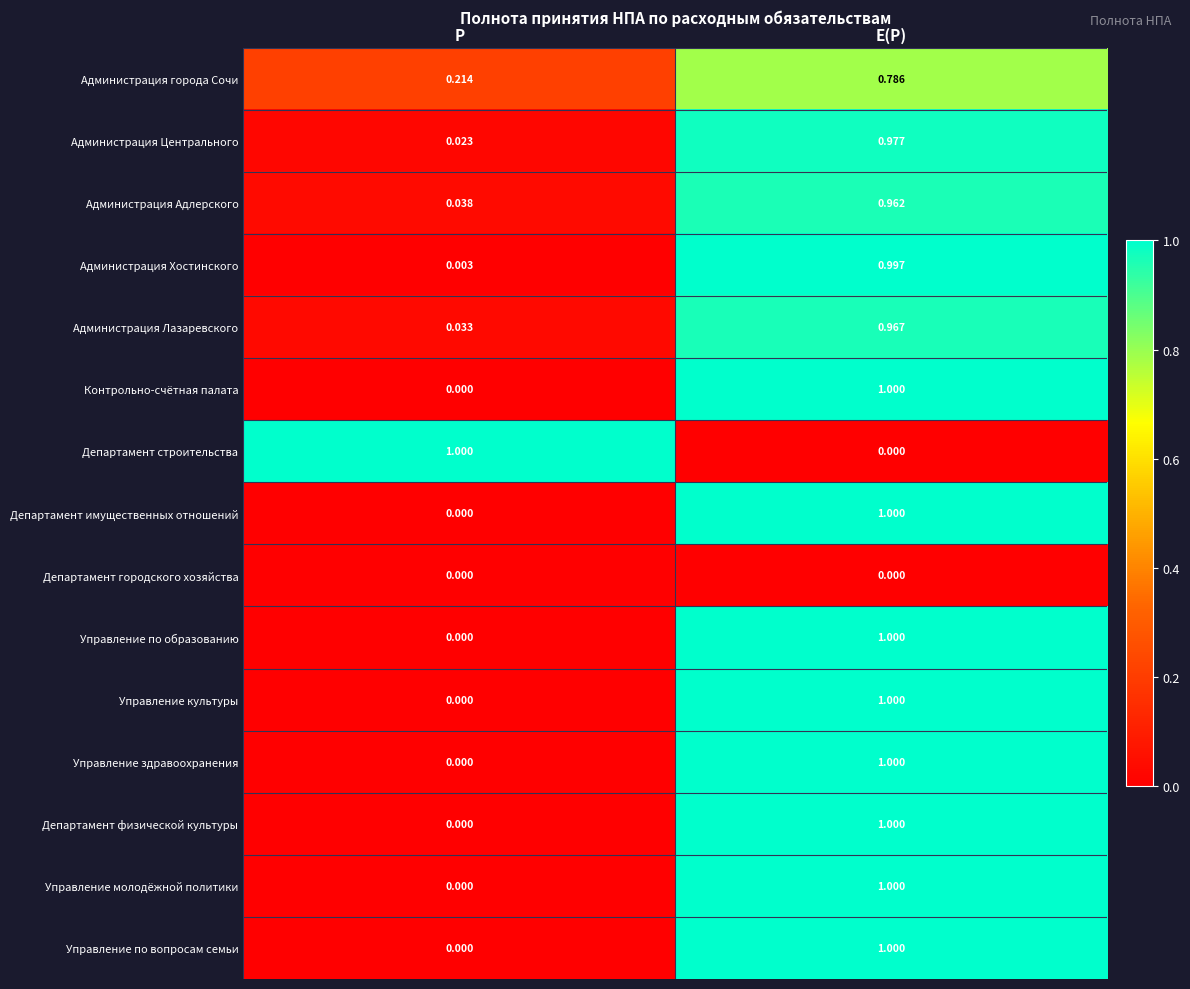

At which category is the sum across all series the highest?

E(P)